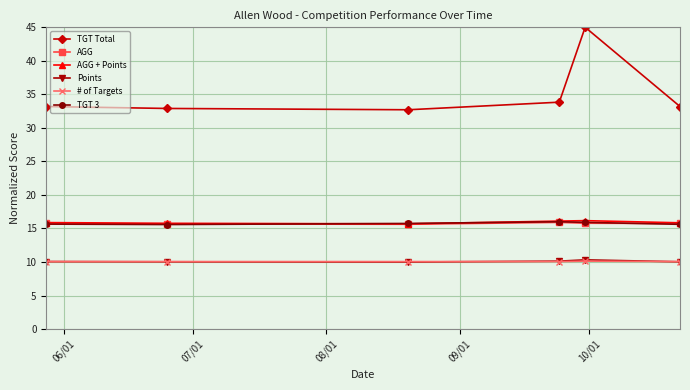

What is the value of the TGT 3 point at the 5th from the left?

15.9